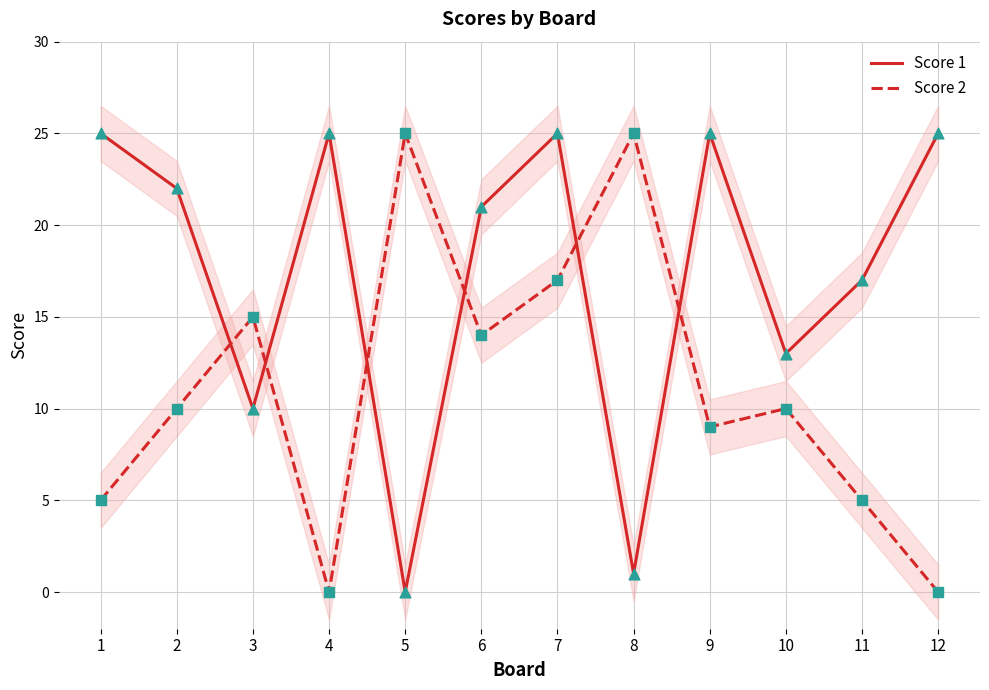

What is the total value across all series at 7?

42